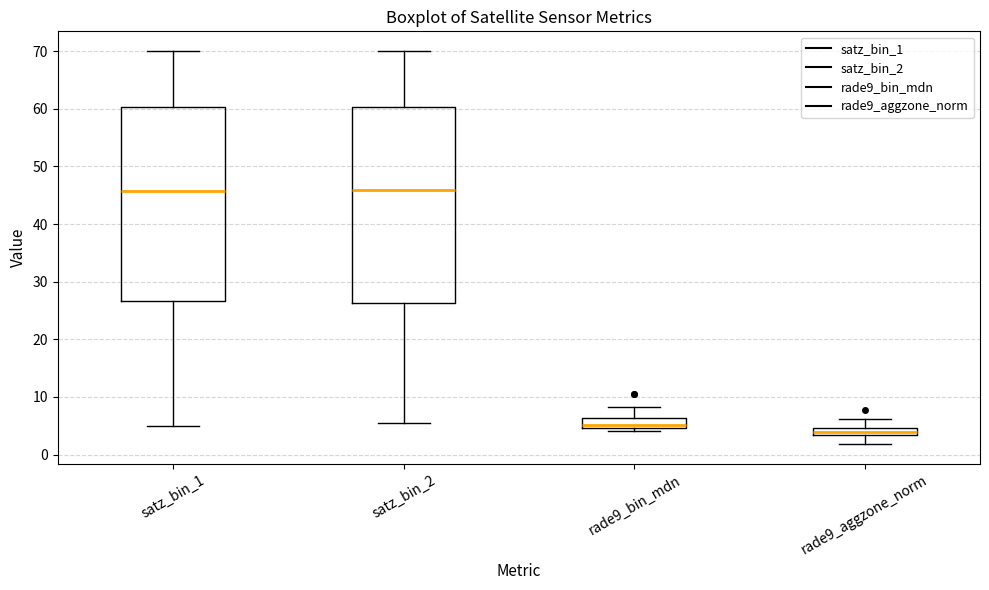

Which box has the lowest median line?

rade9_aggzone_norm